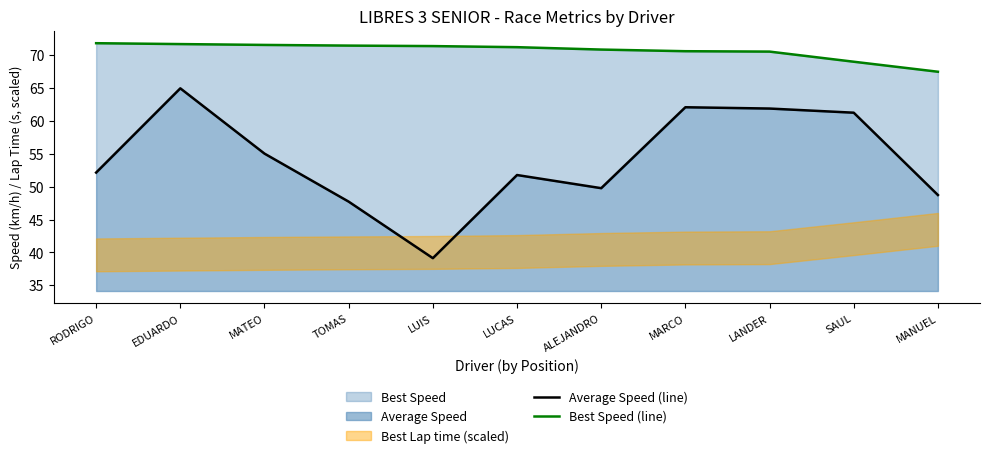

Reading left to right, what are all the values shown in this chart?

Average Speed (line): RODRIGO=52.2	EDUARDO=65.0	MATEO=55.1	TOMAS=47.7	LUIS=39.1	LUCAS=51.8	ALEJANDRO=49.8	MARCO=62.1	LANDER=61.9	SAUL=61.3	MANUEL=48.7
Best Speed (line): RODRIGO=71.9	EDUARDO=71.7	MATEO=71.6	TOMAS=71.5	LUIS=71.4	LUCAS=71.3	ALEJANDRO=70.9	MARCO=70.6	LANDER=70.6	SAUL=69.0	MANUEL=67.5